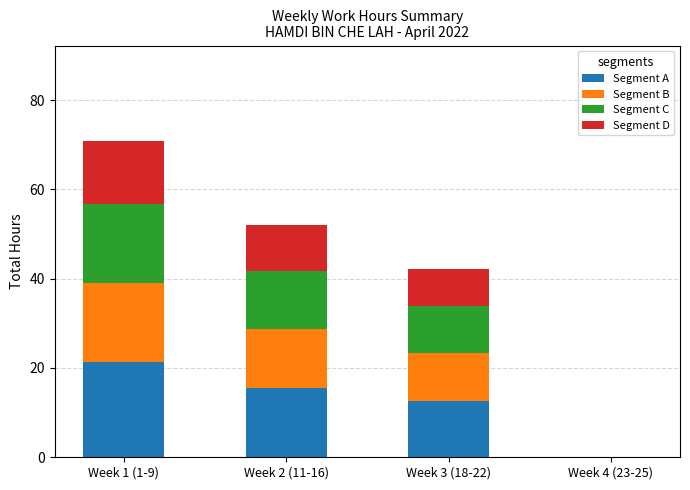

The Segment A series shows -6.8 at Week 4 (23-25). True or false?

False